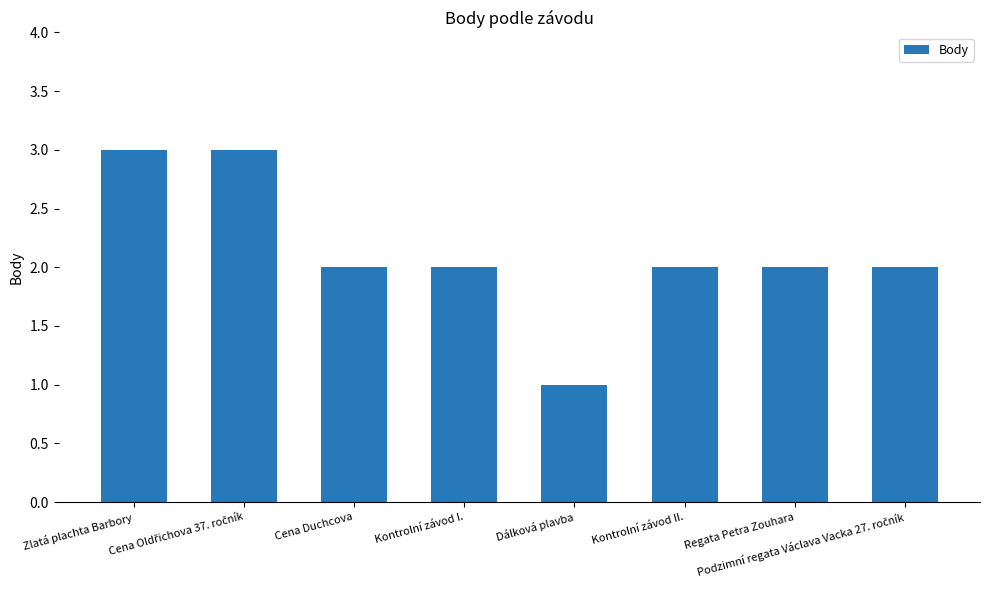

What is the maximum value shown in the chart?

3